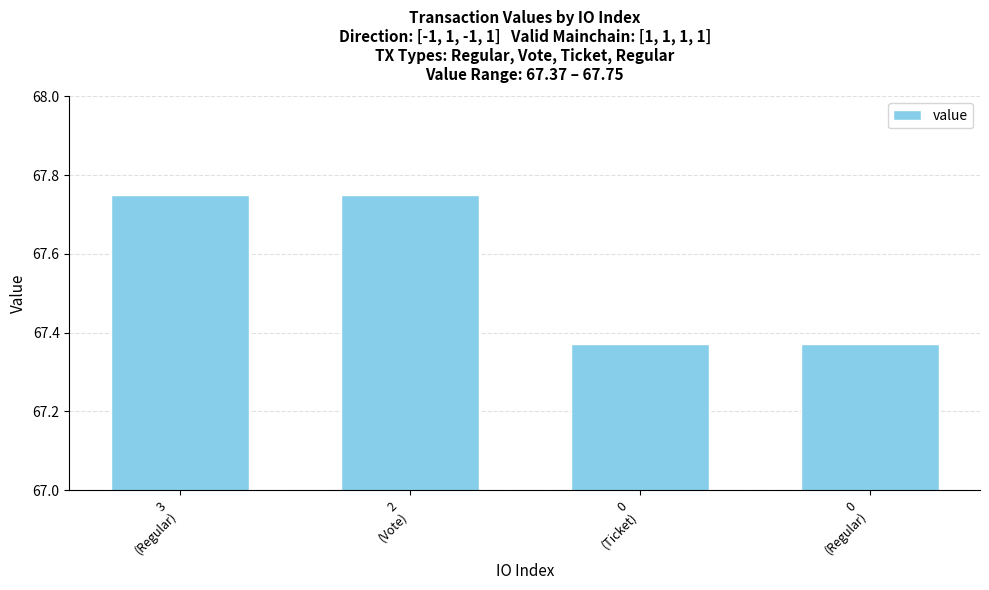

Count the values in the range 67 to 68.

4